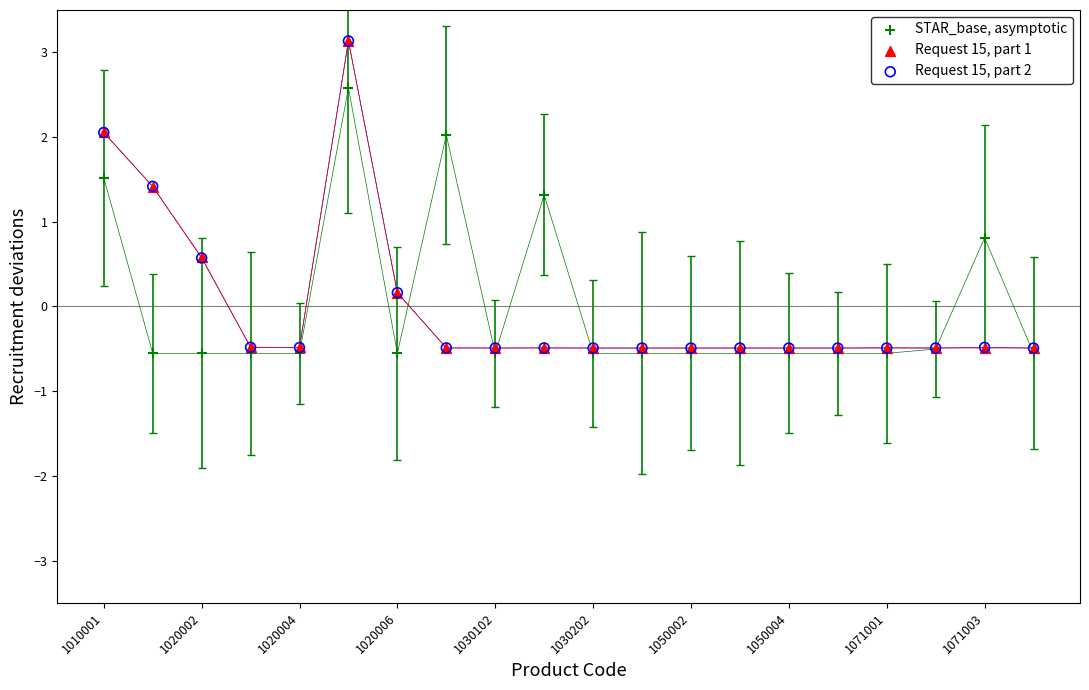

What are all the series names shown in the legend?

STAR_base, asymptotic, Request 15, part 1, Request 15, part 2